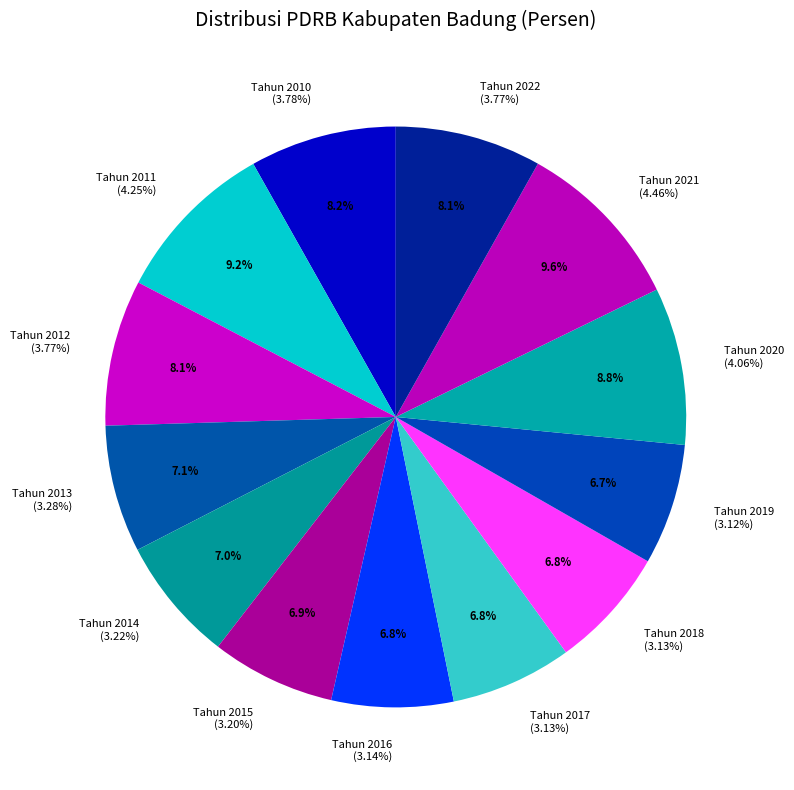

To the nearest percent, what percentage of the pie is Tahun 2014?

7%